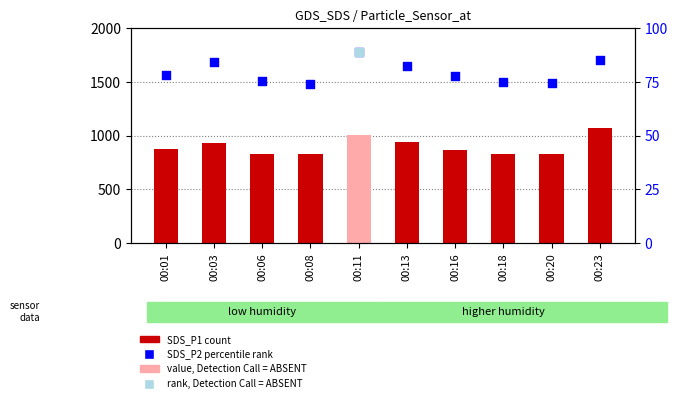

At which category is the sum across all series the highest?

00:23